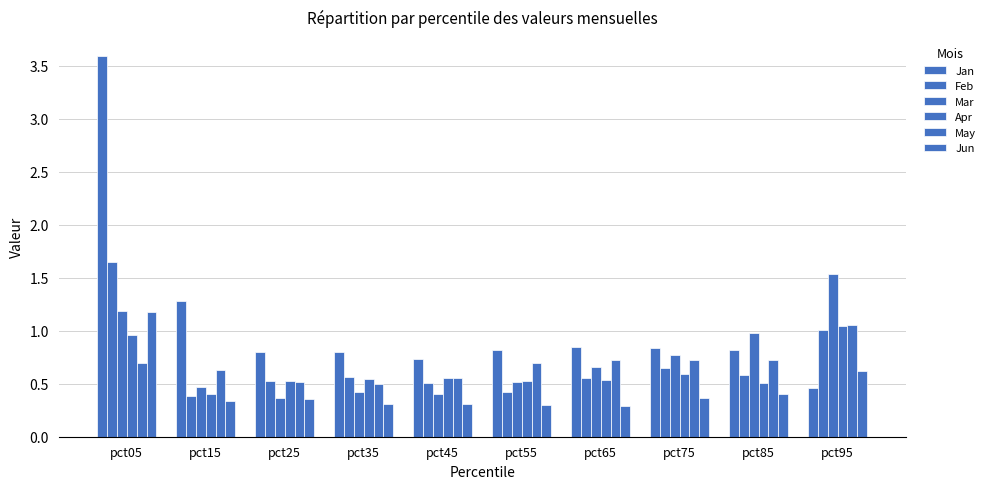

What is the minimum value for Apr?

0.4